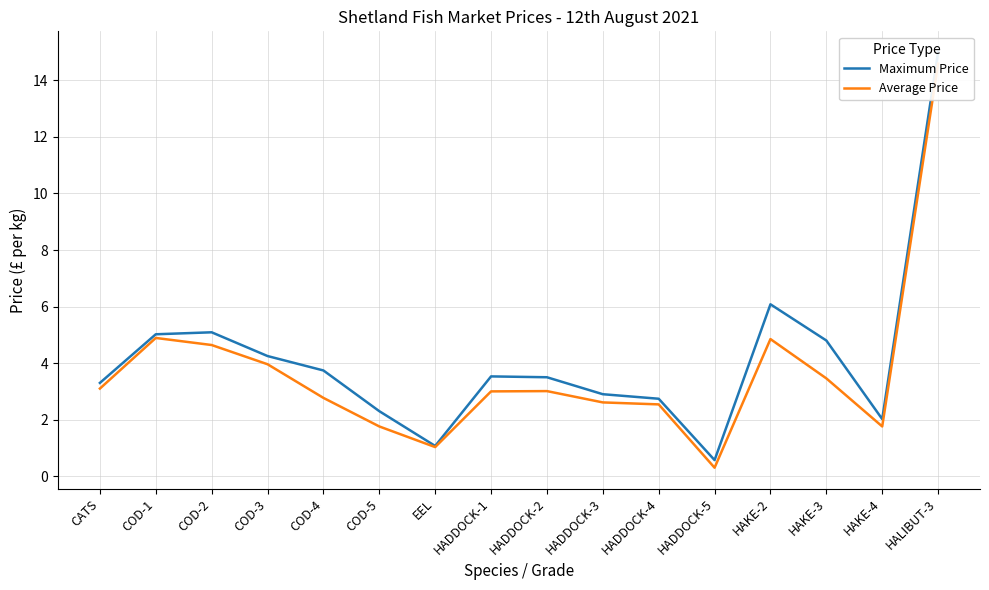

Rank the series by their average value, from highest to lowest.

Maximum Price, Average Price